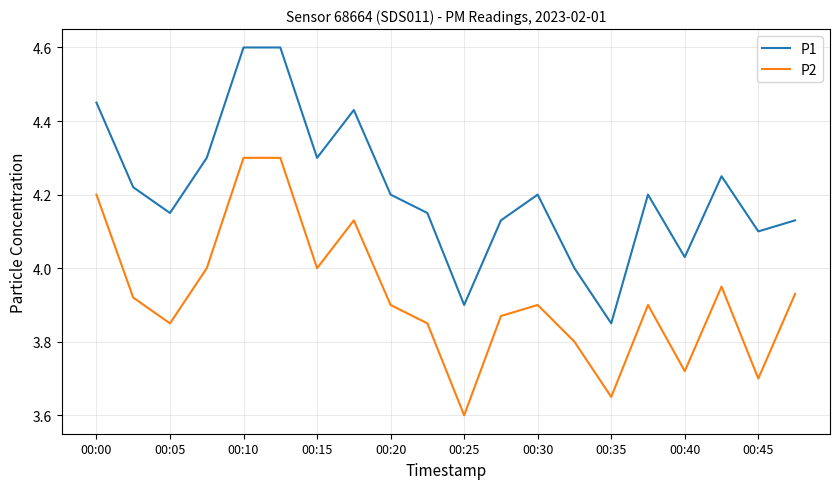

What is the highest value of the P1 series?

4.6